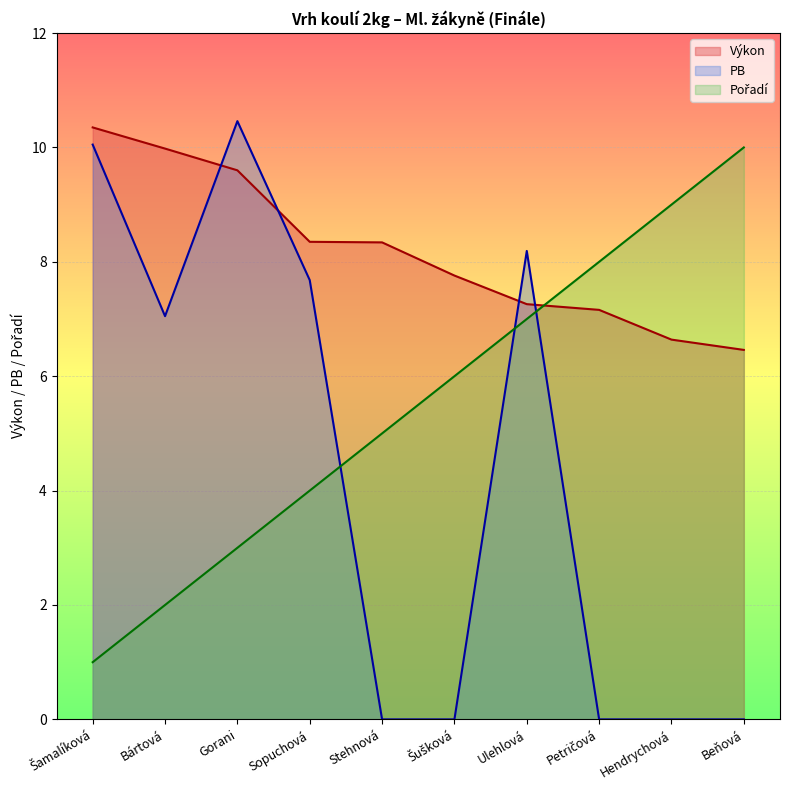

Rank the series by their average value, from lowest to highest.

PB, Pořadí, Výkon